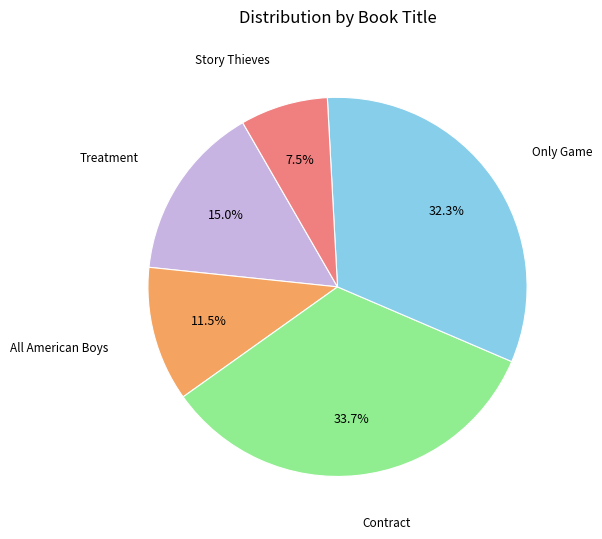

Does any single category account for the majority?

No